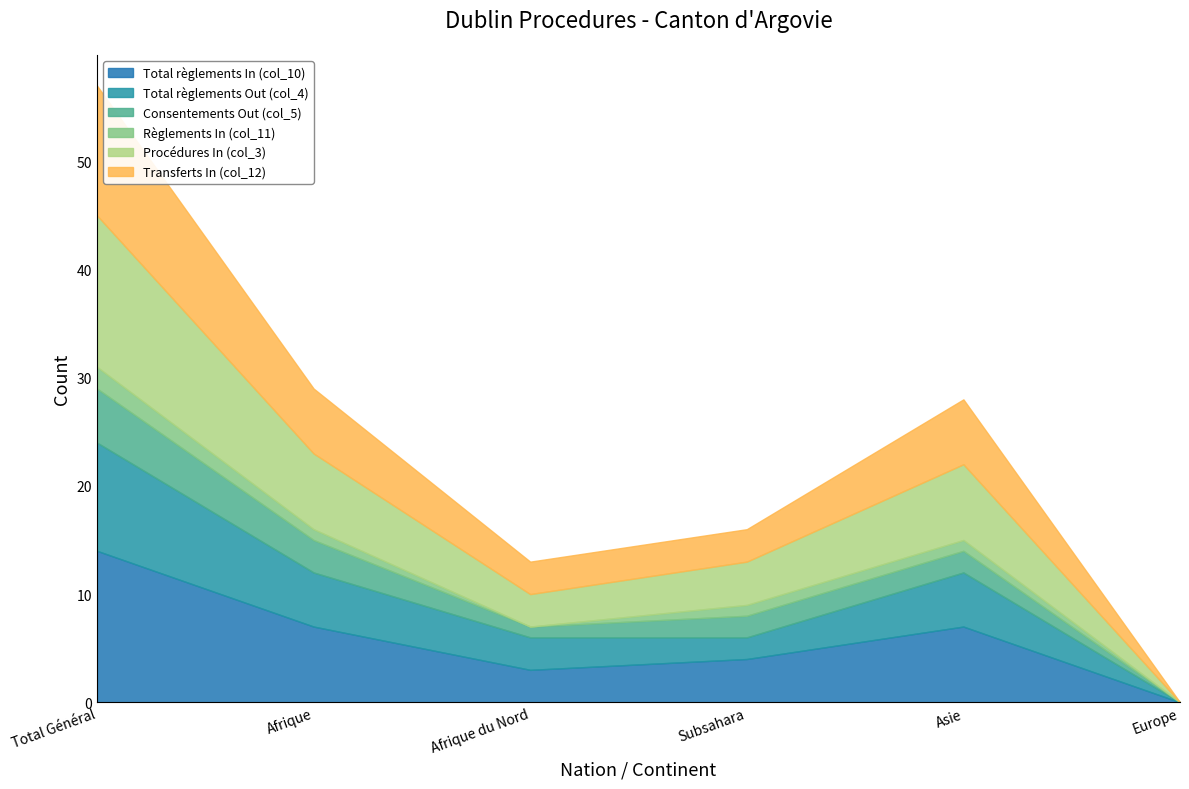

Rank the categories by Transferts In (col_12) value from lowest to highest.

Europe, Afrique du Nord, Subsahara, Afrique, Asie, Total Général